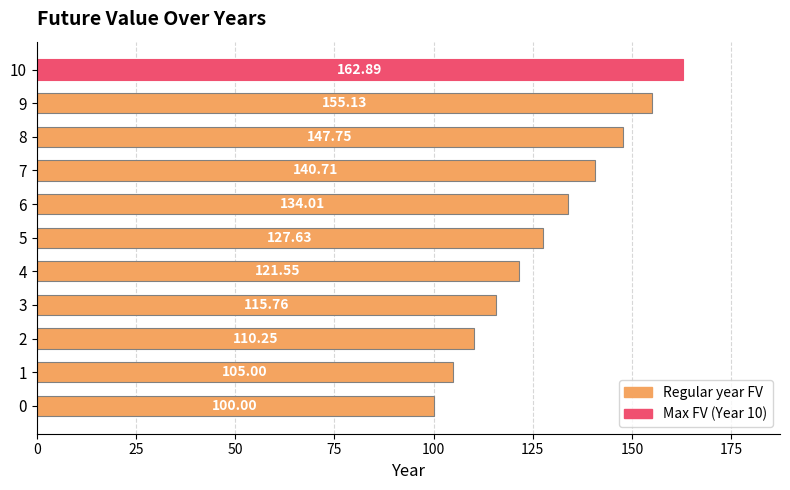

Count the number of values greater than 127.

6